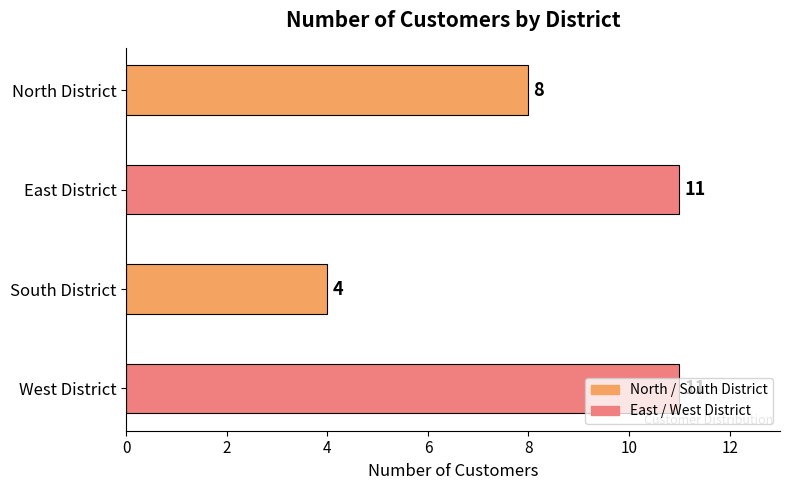

What is the label of the 2nd bar from the bottom?

South District